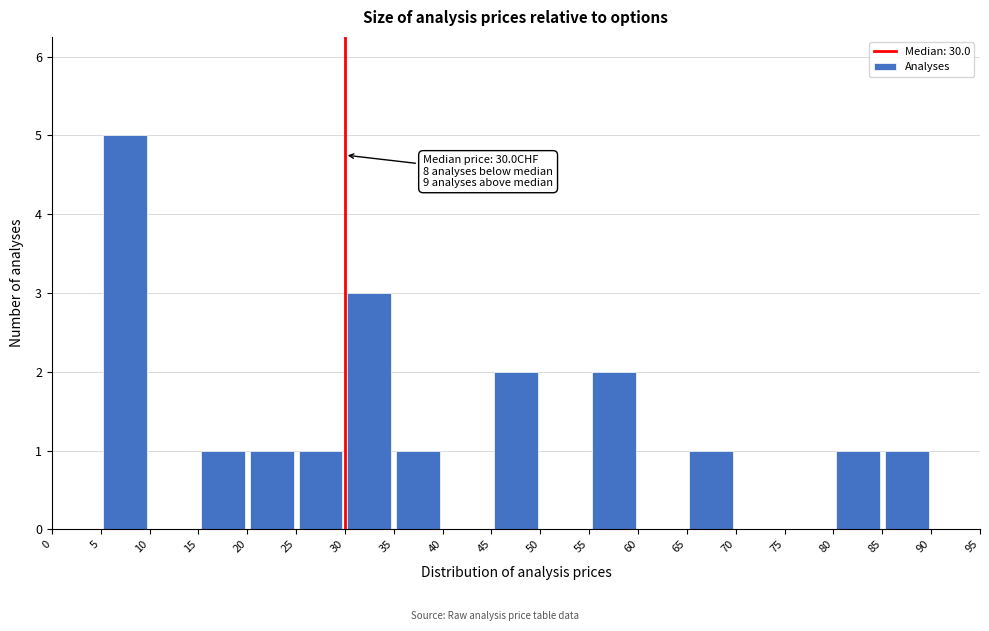

Over which range of the x-axis is the bar tallest?

5 to 10